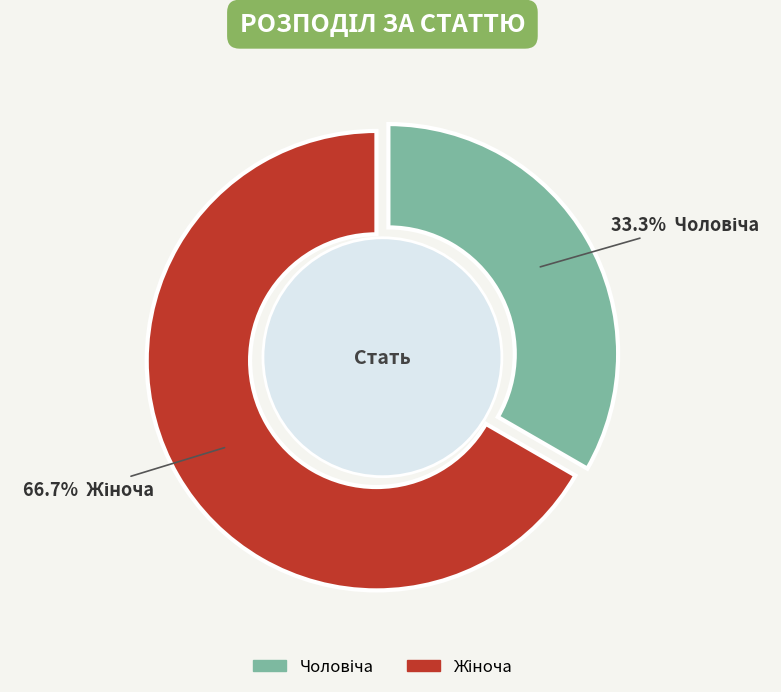

To the nearest percent, what is the difference between the Чоловіча and Жіноча slice percentages?

33%